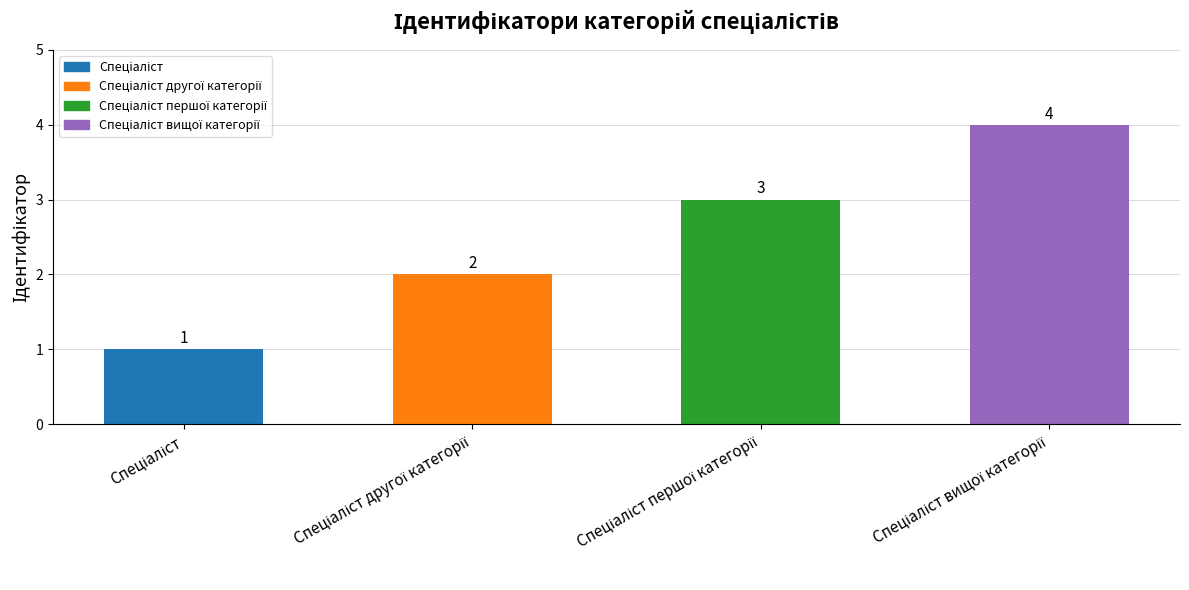

What is the value of the 4th bar from the left?

4